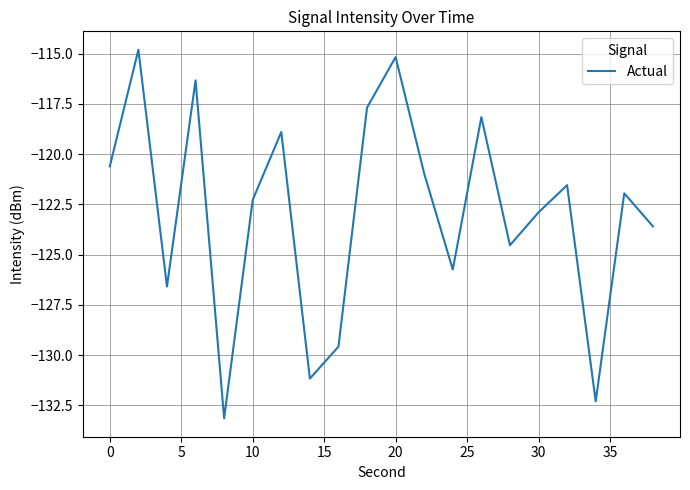

What is the smallest value displayed?

-133.1